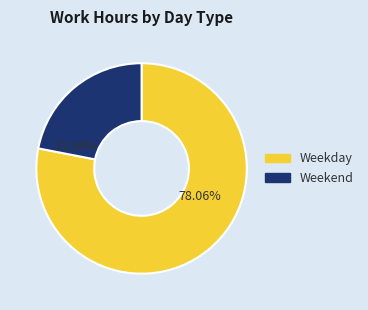

Is there a majority slice in this chart?

Yes